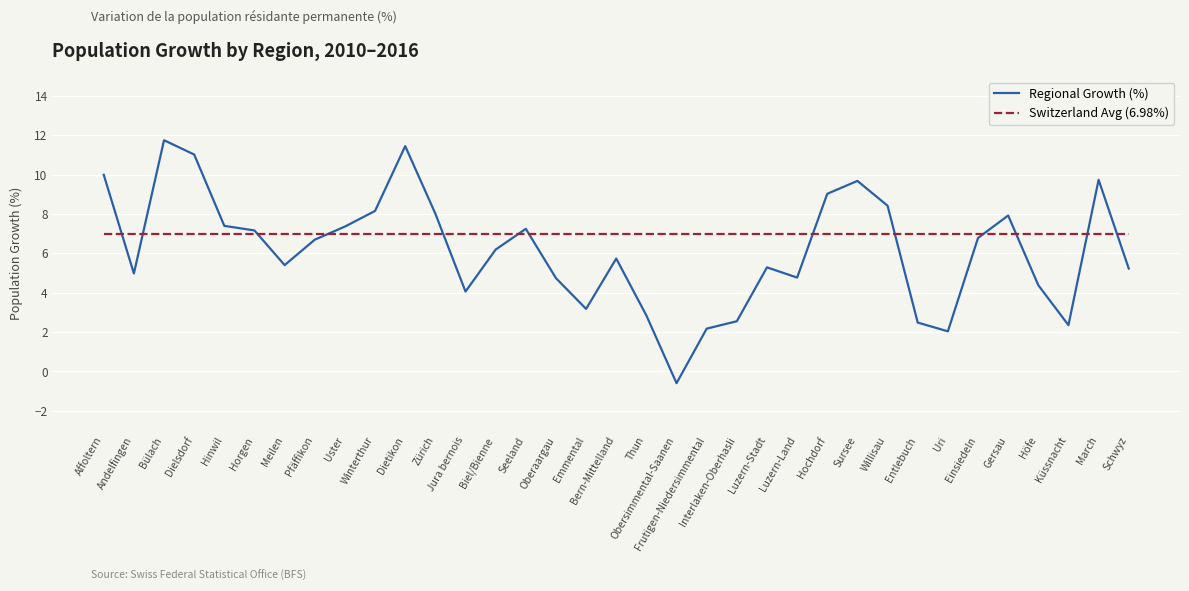

How many lines are shown in the chart?

2